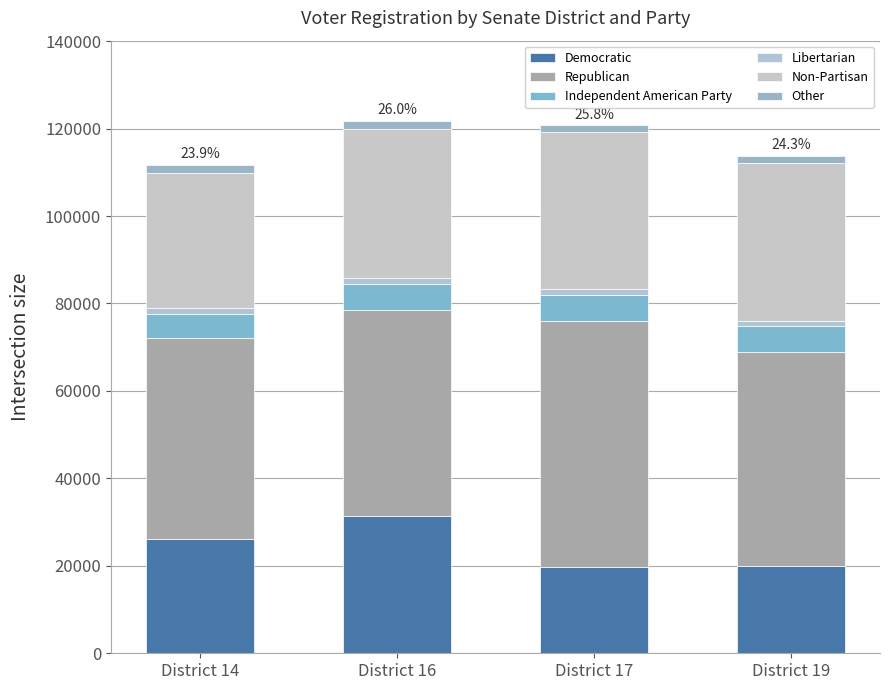

Are the bars horizontal?

No